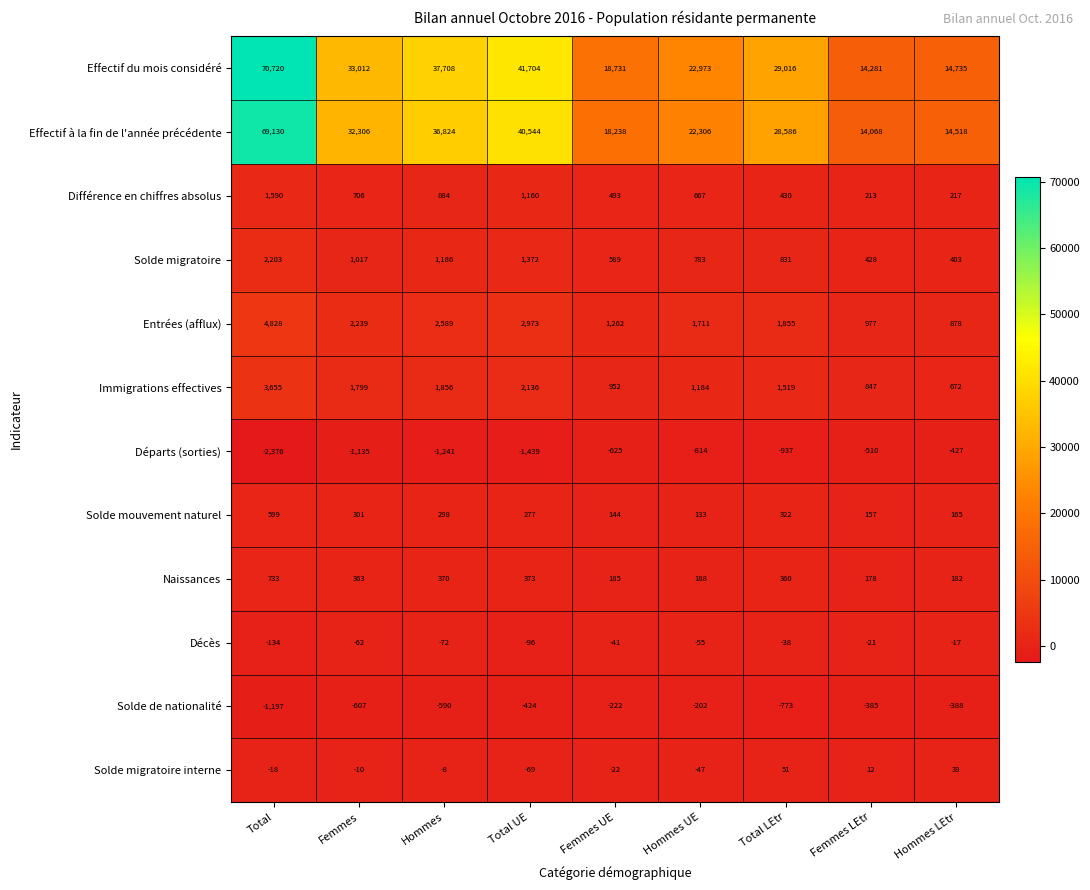

Where does the Différence en chiffres absolus series first go above 667?

Total